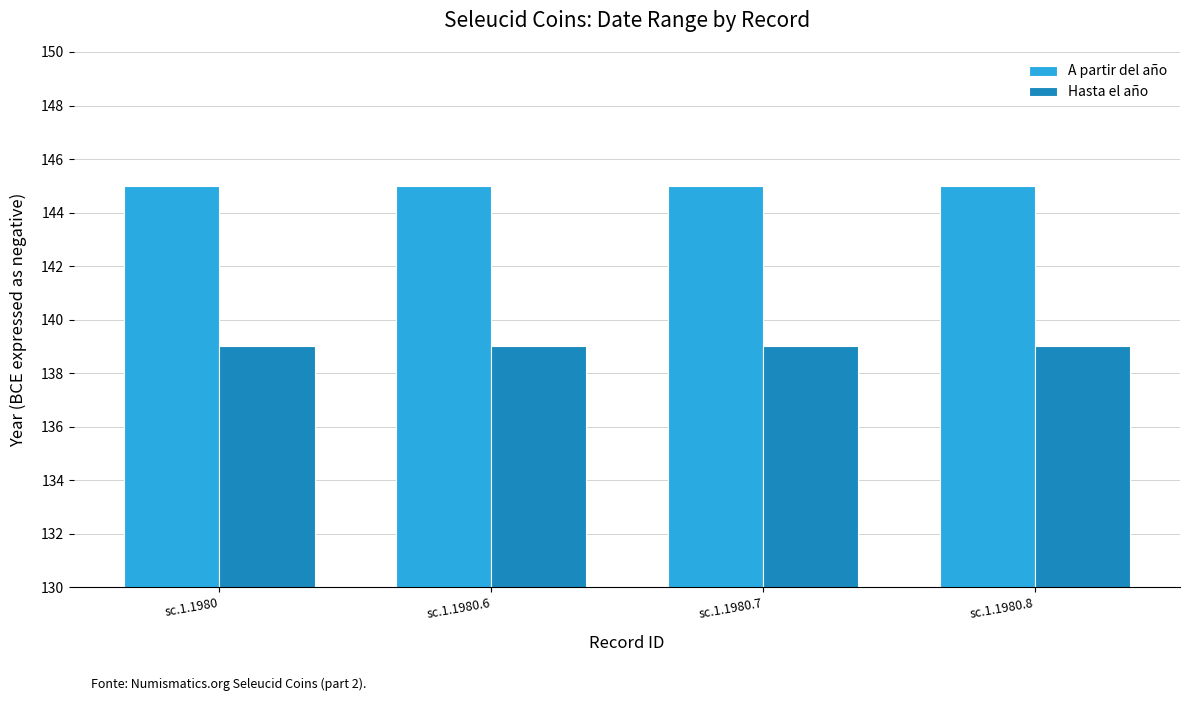

What is the value of the A partir del año bar at the 2nd from the left?

145